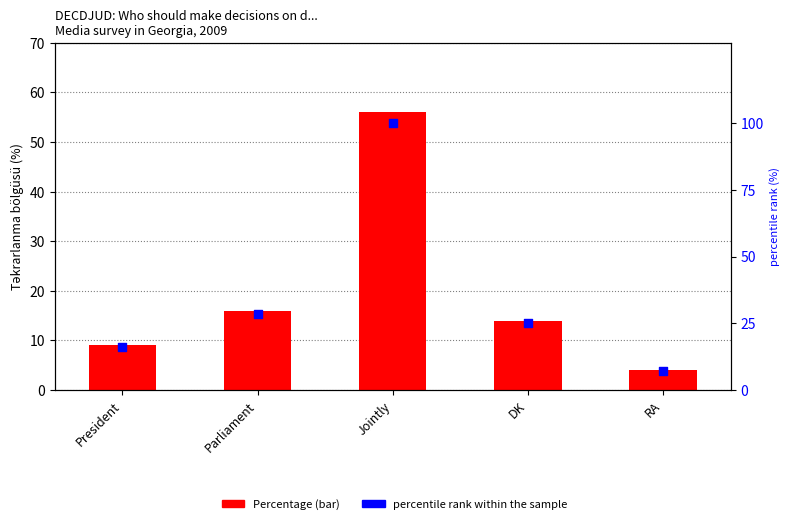

At which category is the sum across all series the highest?

Jointly